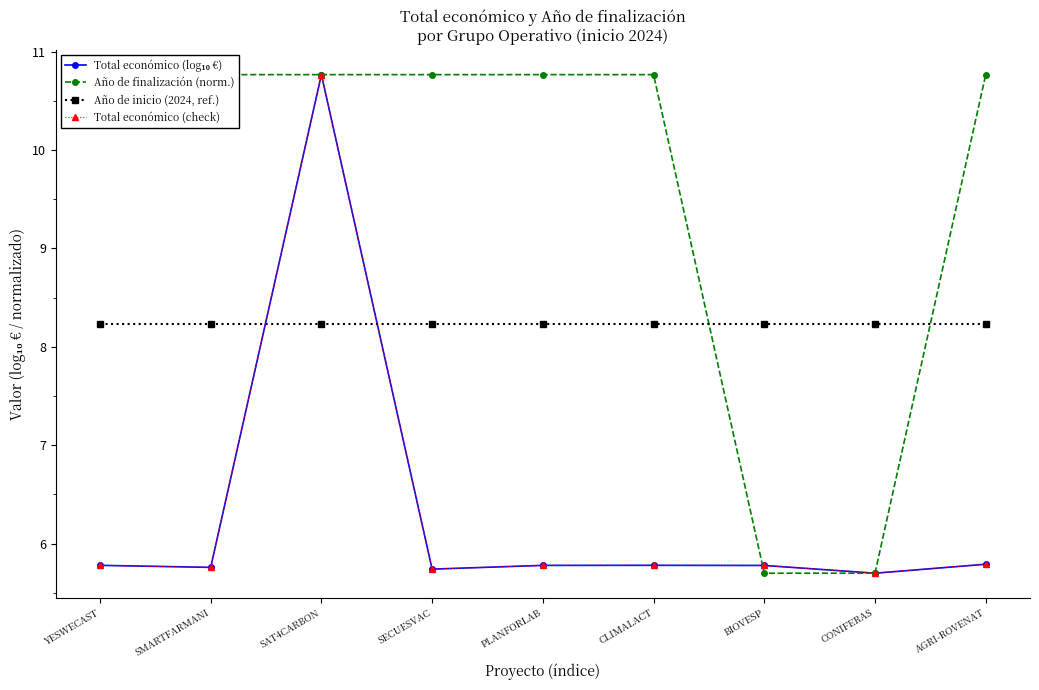

List the labels in order of Año de inicio (2024, ref.) value, smallest first.

YESWECAST, SMARTFARMANI, SAT4CARBON, SECUESVAC, PLANFORLAB, CLIMALACT, BIOVESP, CONIFERAS, AGRI-ROVENAT